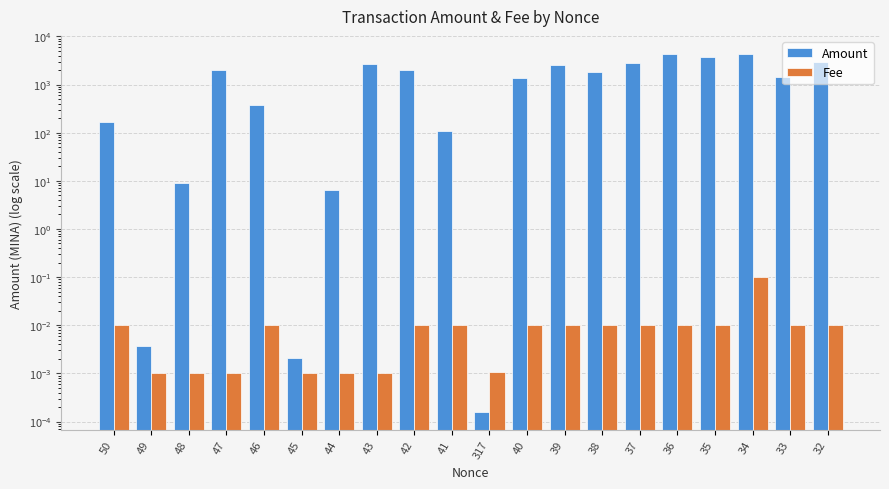

At how many categories does at least one series exceed 736?

12